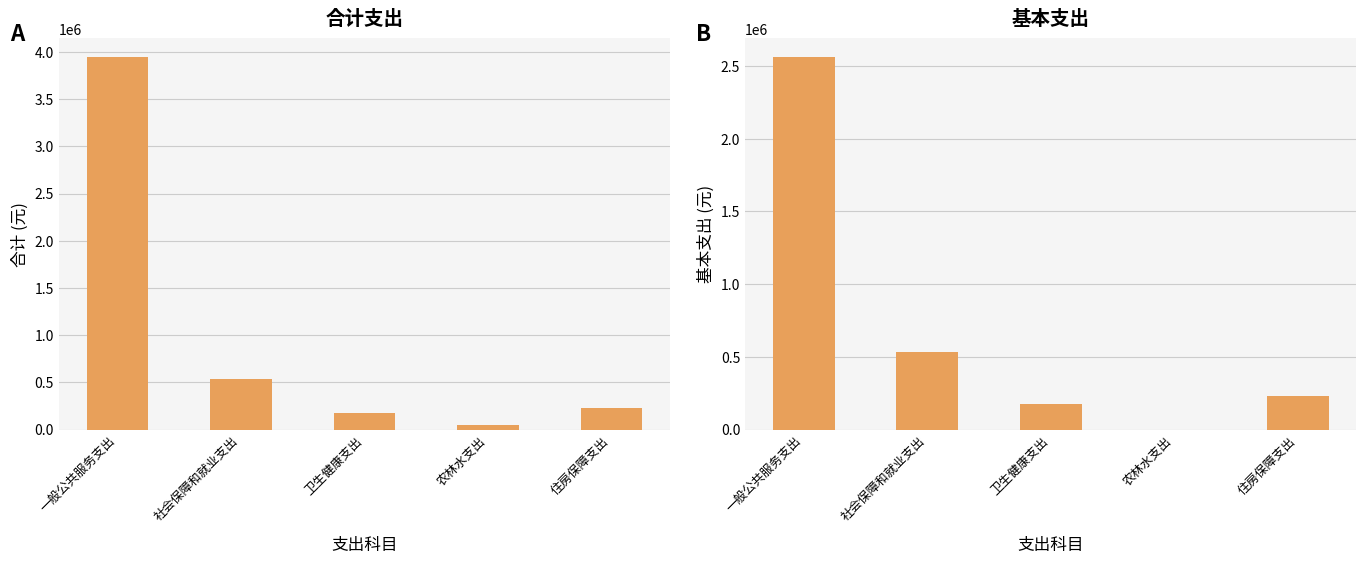

What position from the left is 卫生健康支出?

3